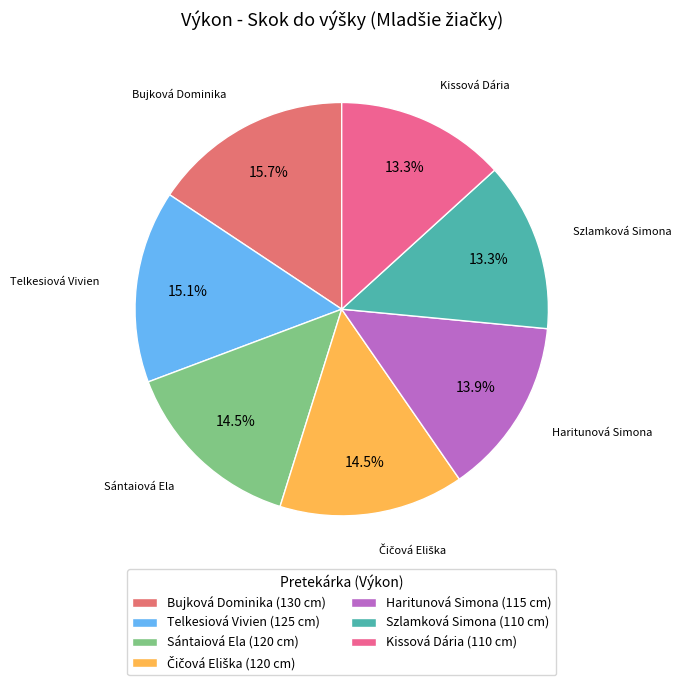

Is the sum of Bujková Dominika and Telkesiová Vivien greater than half?

No